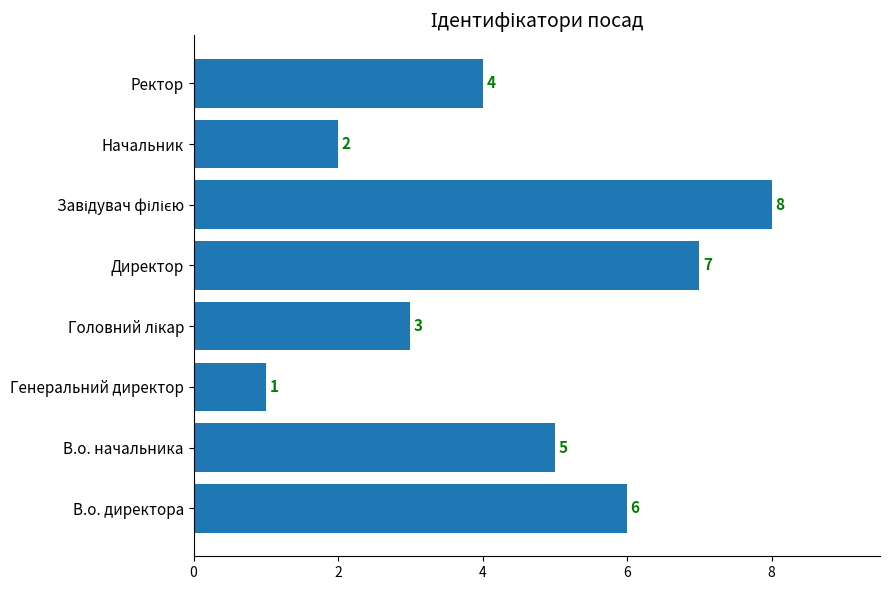

Count the number of categories in the chart.

8